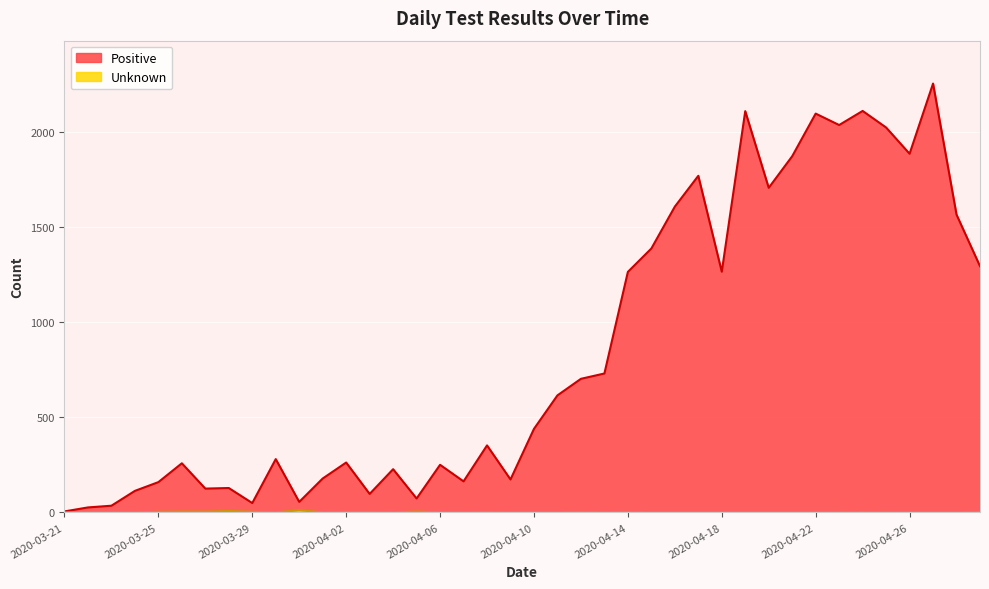

Reading right to left, transcribe all the data shown in this chart.

Positive: 1294	1565	2254	1885	2023	2110	2036	2096	1872	1706	2109	1265	1769	1607	1387	1264	730	702	615	439	173	352	163	250	73	227	97	262	178	55	280	49	128	125	258	159	113	35	26	5
Unknown: 1	0	0	0	0	1	0	0	0	0	0	0	0	0	0	1	0	1	0	0	0	1	0	0	4	0	1	1	0	11	0	3	7	4	4	3	0	0	0	0